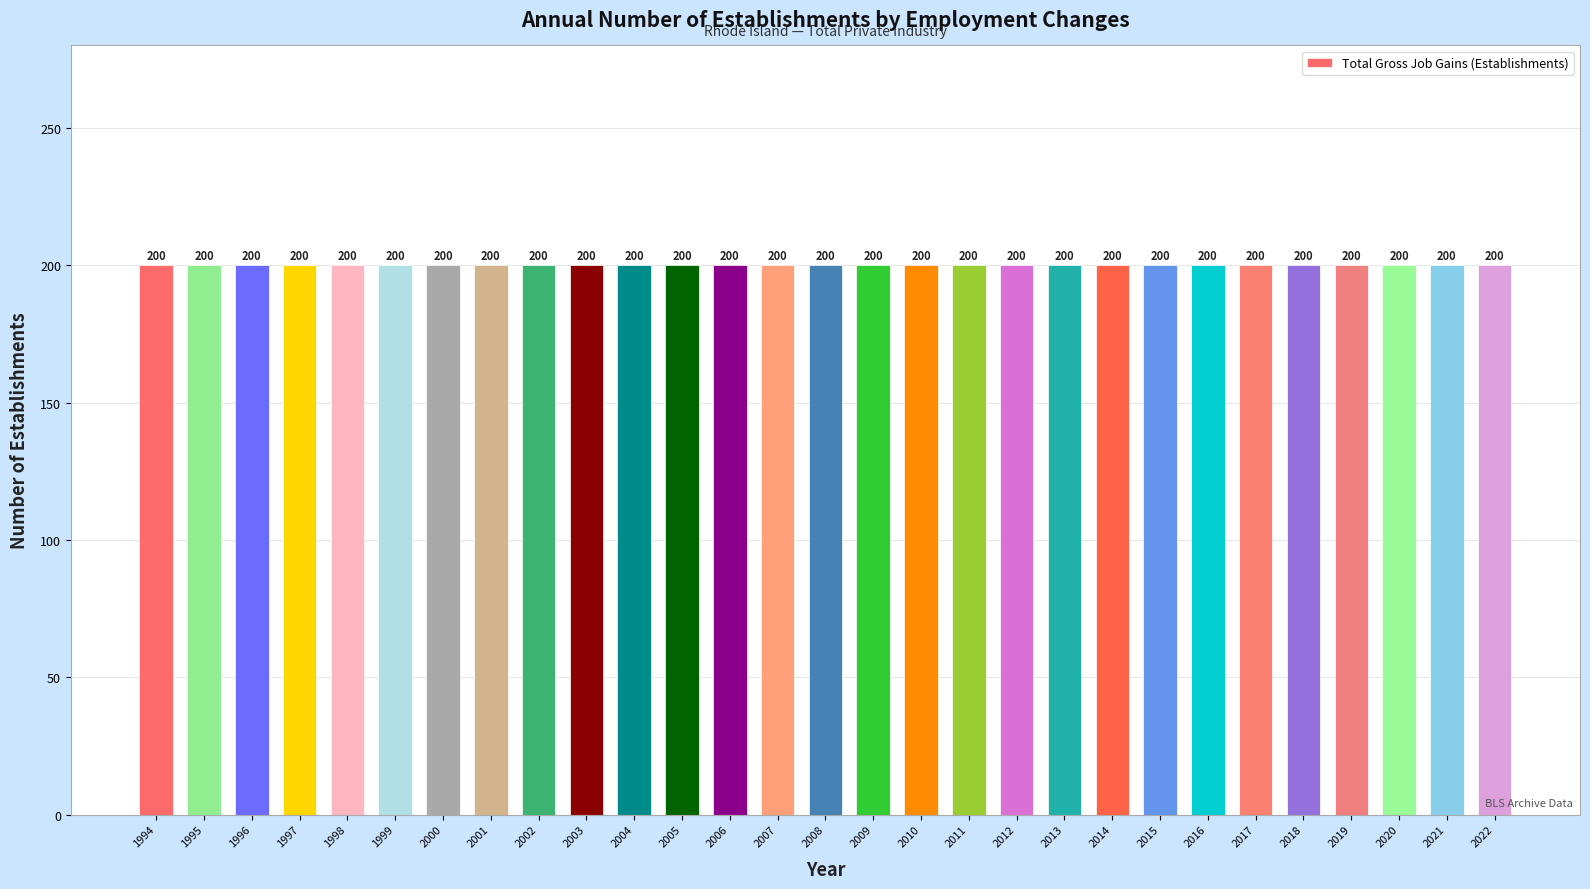

Where is Expanding Establishments nearest to the value 0?

1994